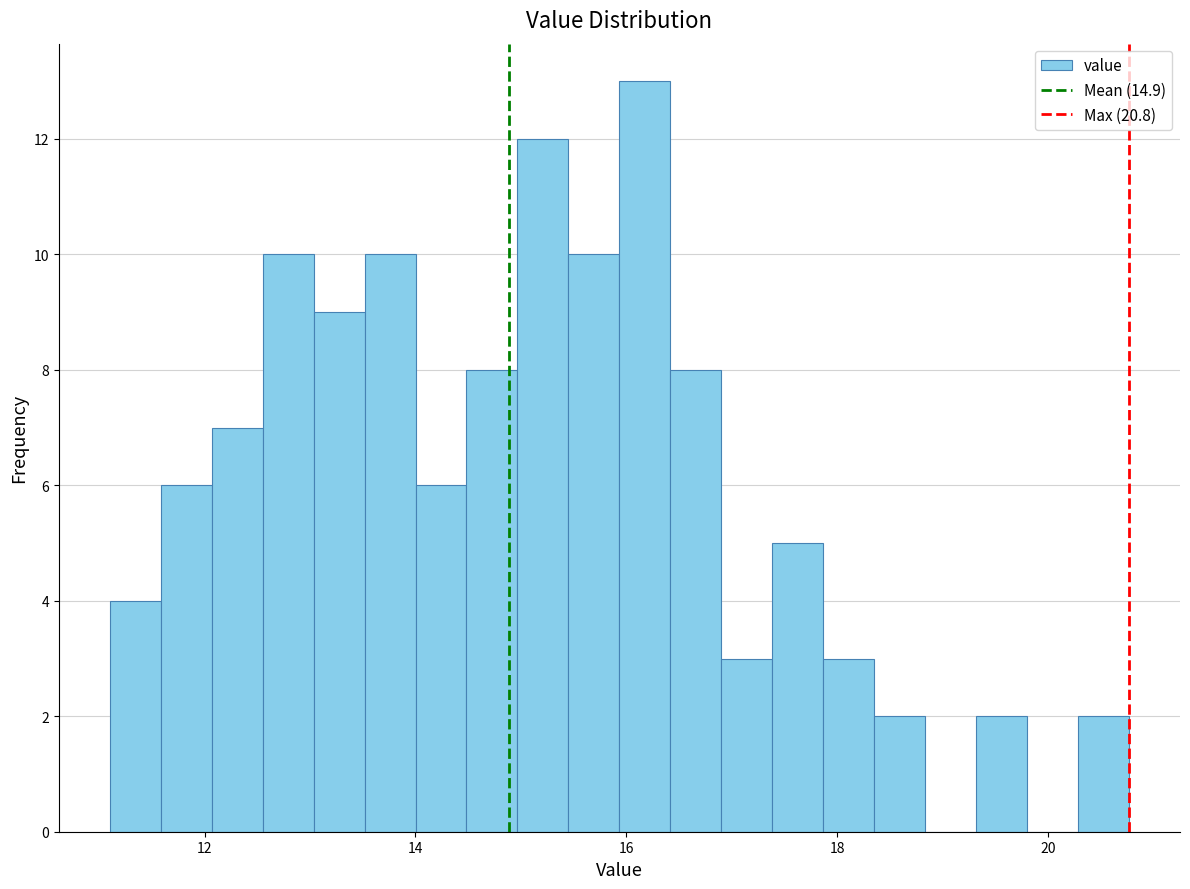

Around what value on the x-axis is the tallest bar? Give the approximate position of its centre, as read against the axis.

16.2